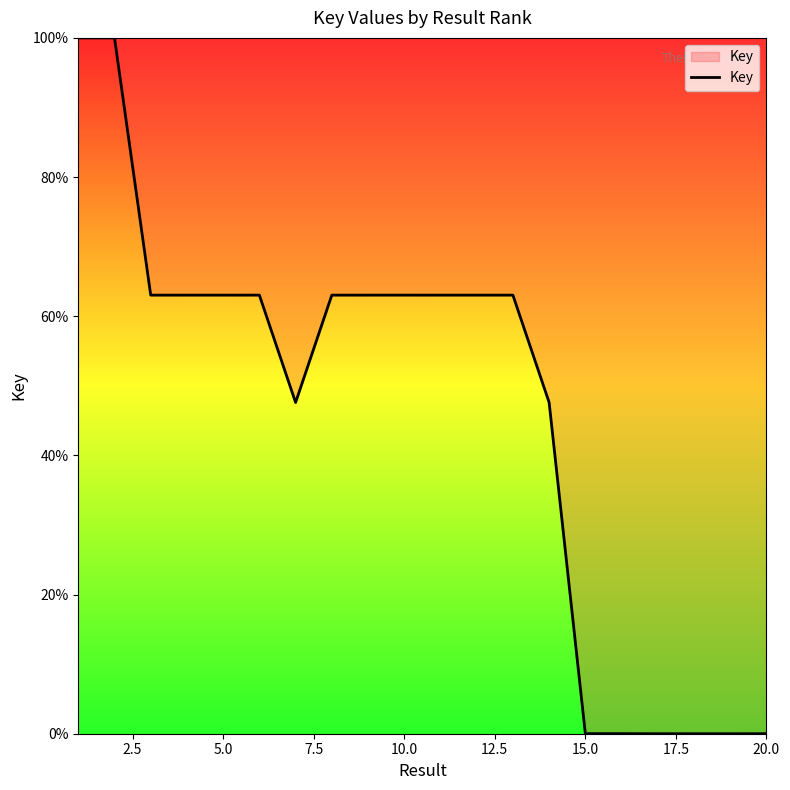

What is the greatest value displayed?

100.0